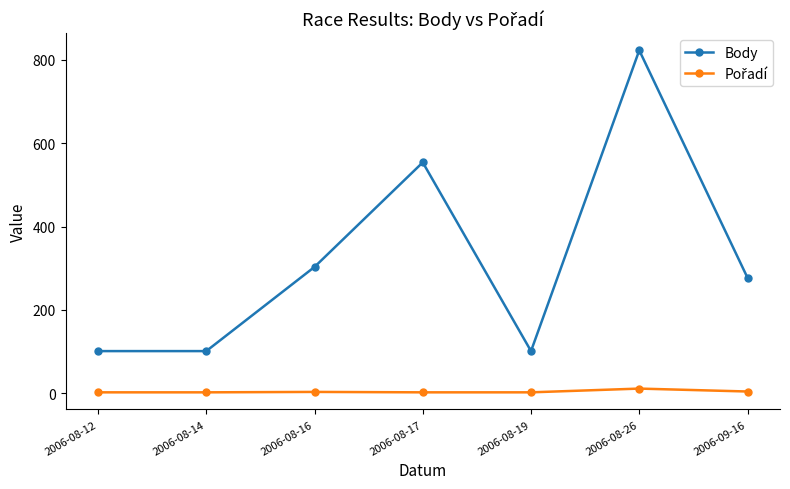

What is the label of the 6th point from the right?

2006-08-14